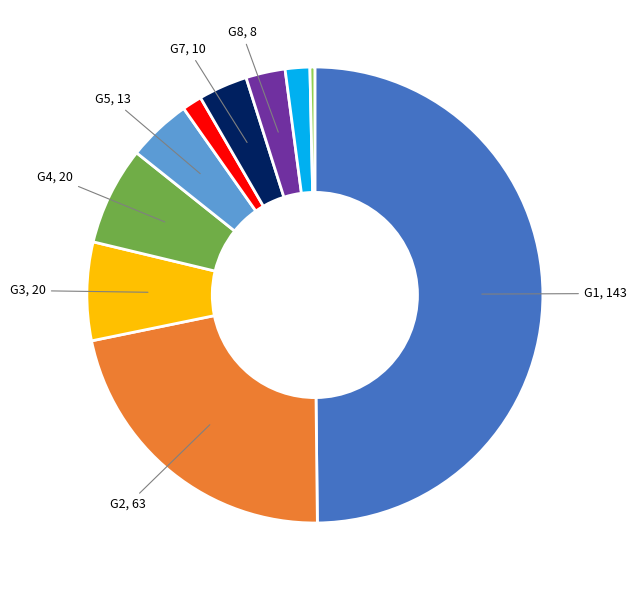

How many slices are in this pie chart?

10